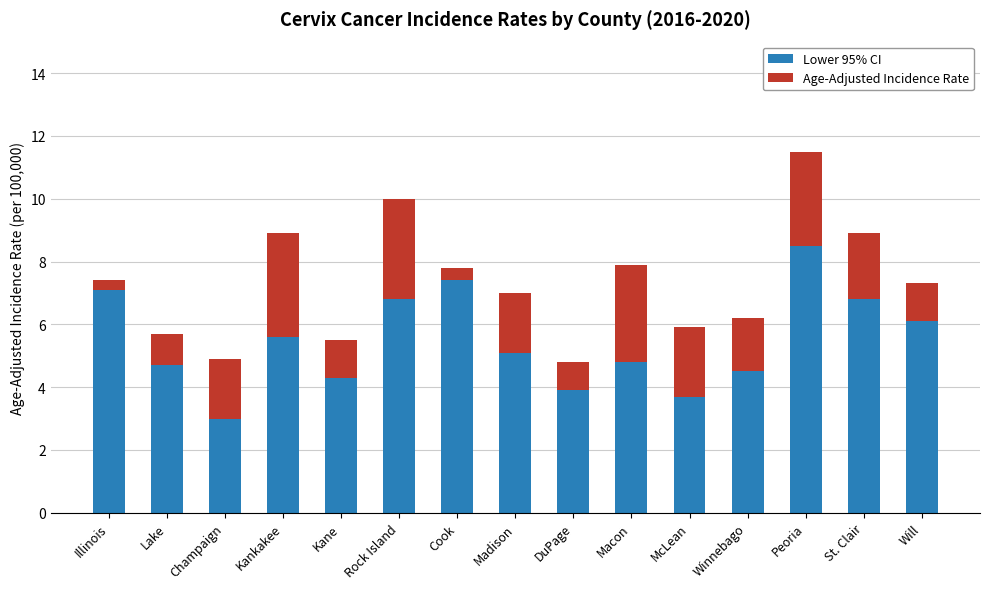

How many values in the Lower 95% CI series exceed 5?

8